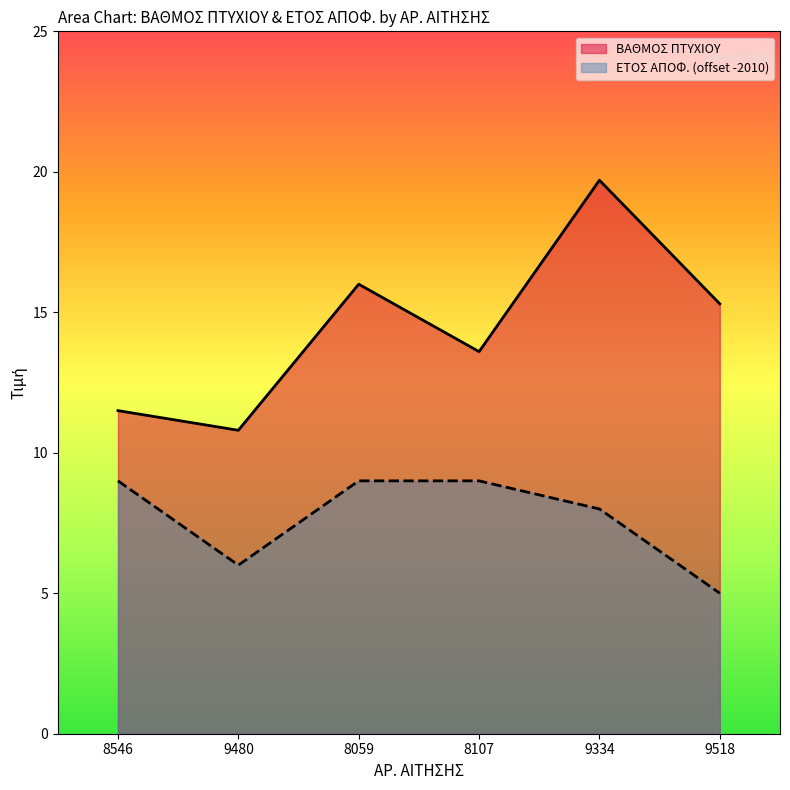

What are all the series names shown in the legend?

ΒΑΘΜΟΣ ΠΤΥΧΙΟΥ, ΕΤΟΣ ΑΠΟΦ. (offset -2010)